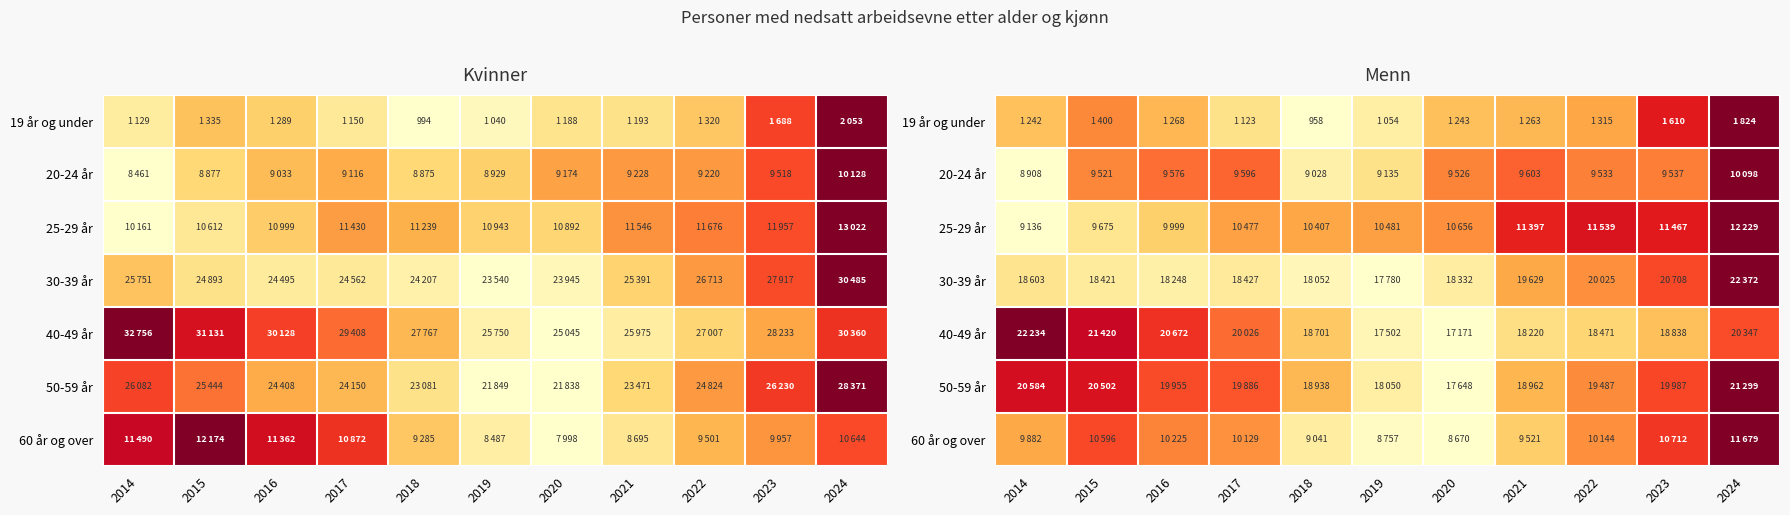

Between 2014 and 2015, which is larger?

2015